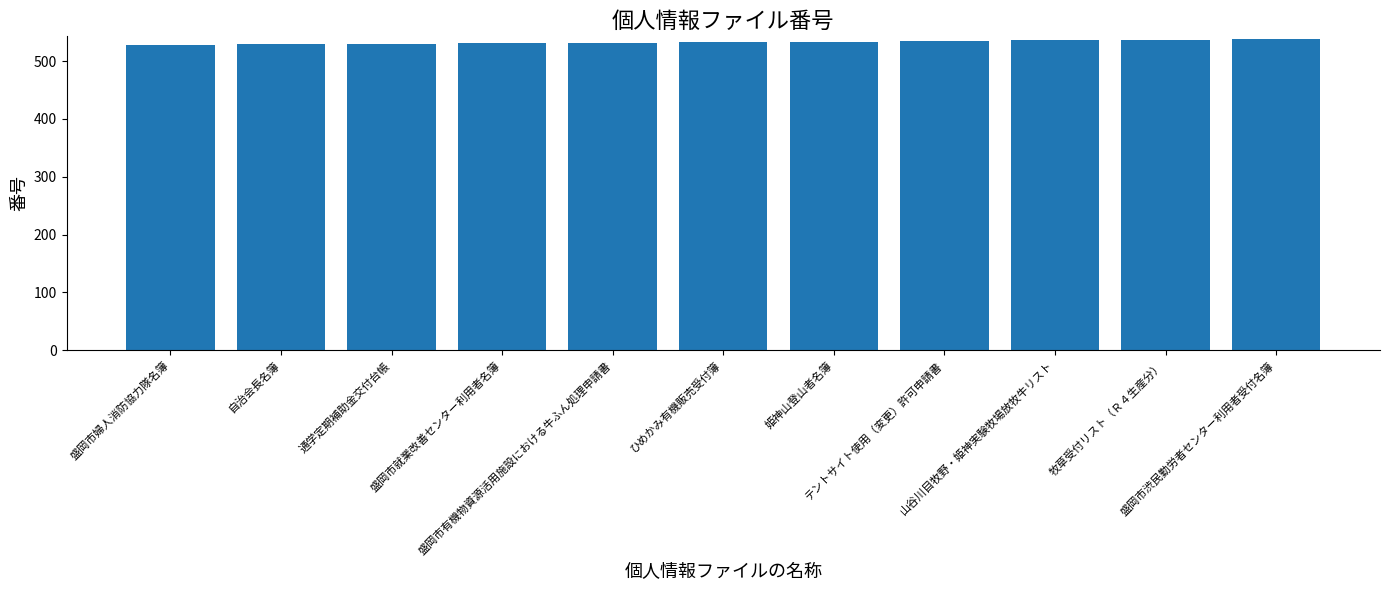

How many data points does each series have?

11